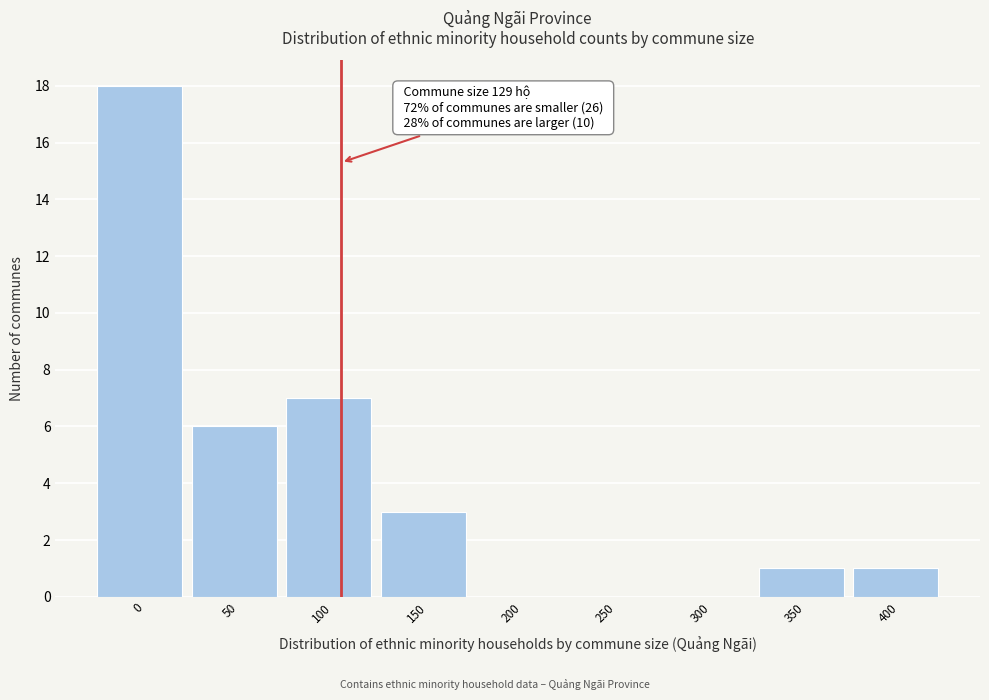

Reading left to right, transcribe all the data shown in this chart.

0=18	50=6	100=7	150=3	200=0	250=0	300=0	350=1	400=1